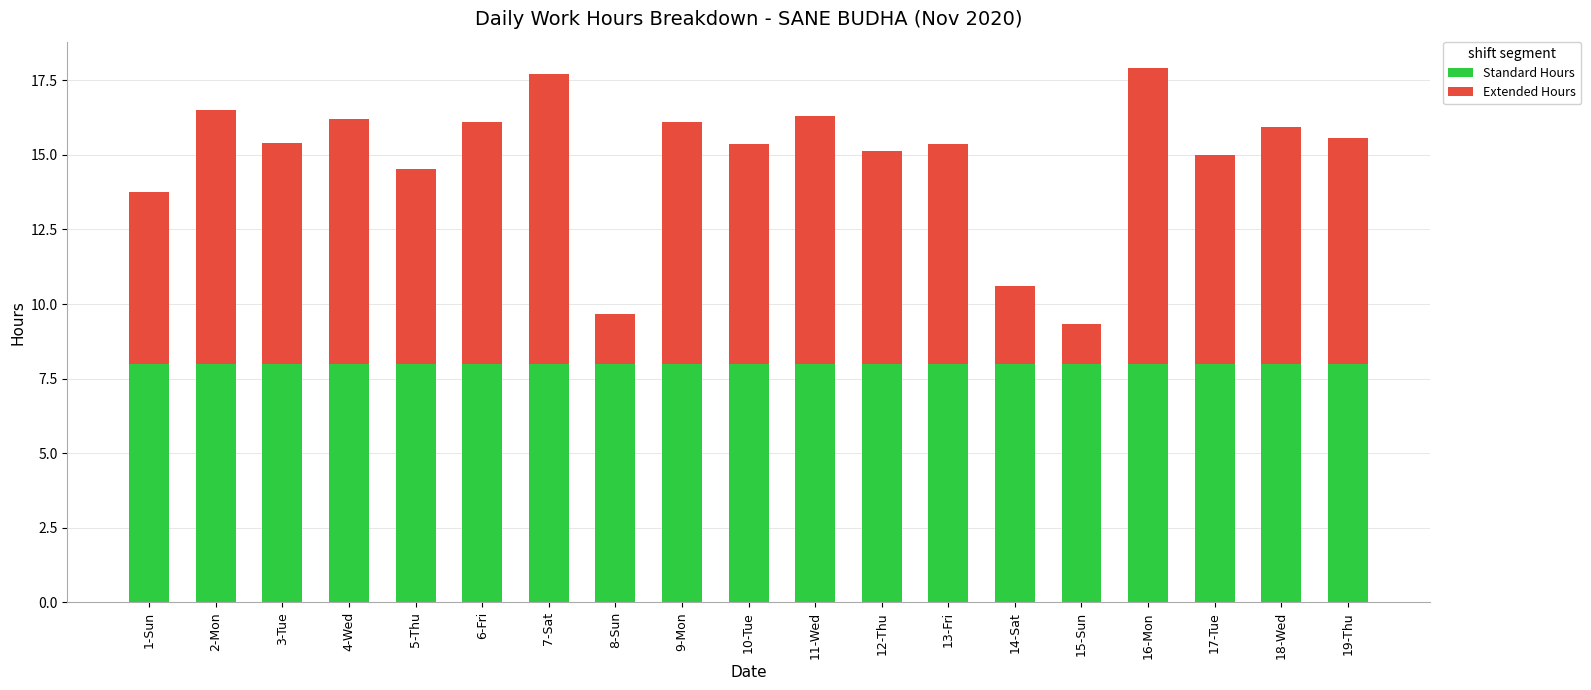

What is the total value across all series at 18-Wed?

15.9